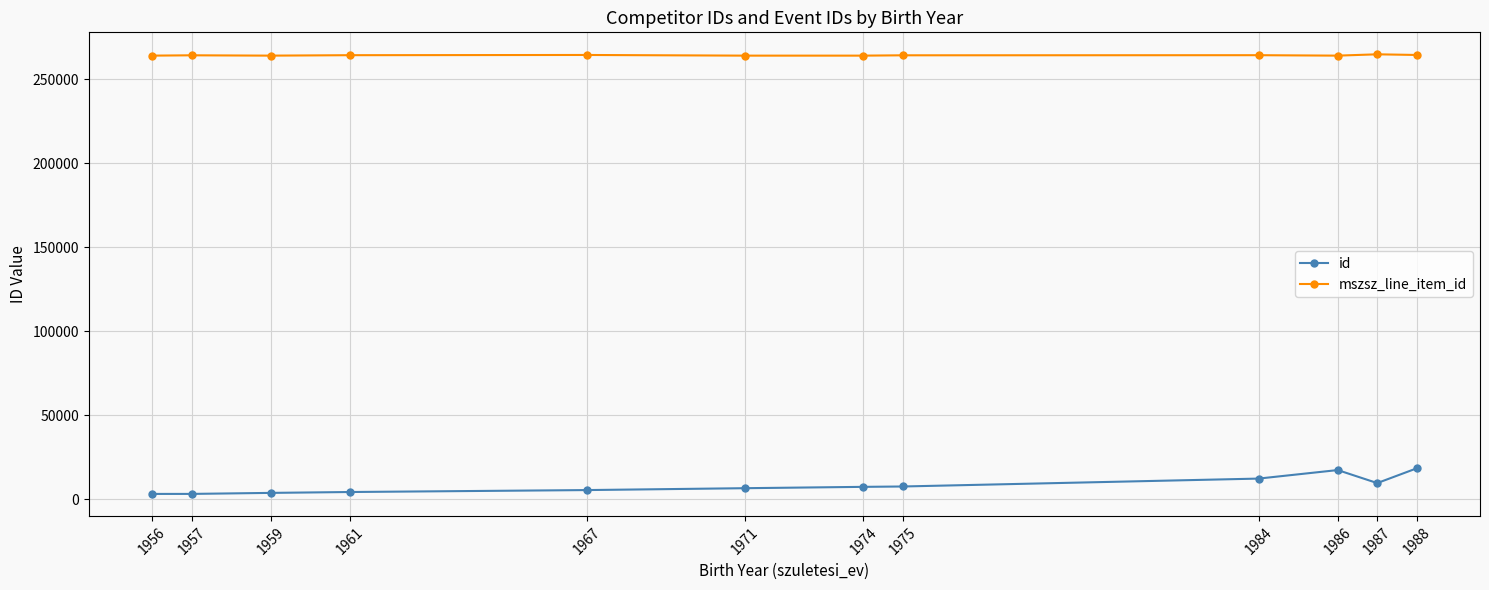

What is the sum of all mszsz_line_item_id values?

3172261.7